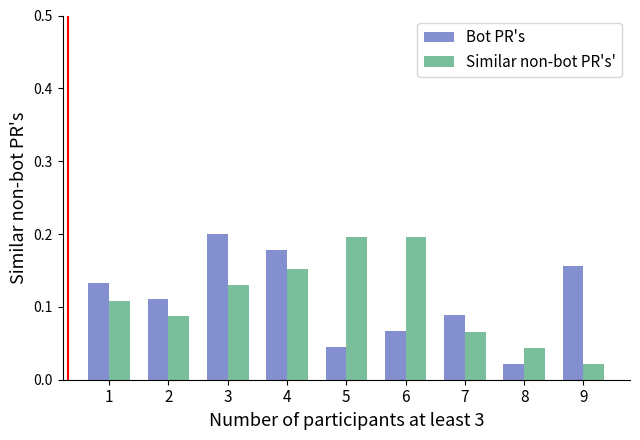

At how many categories does at least one series exceed 0?

9